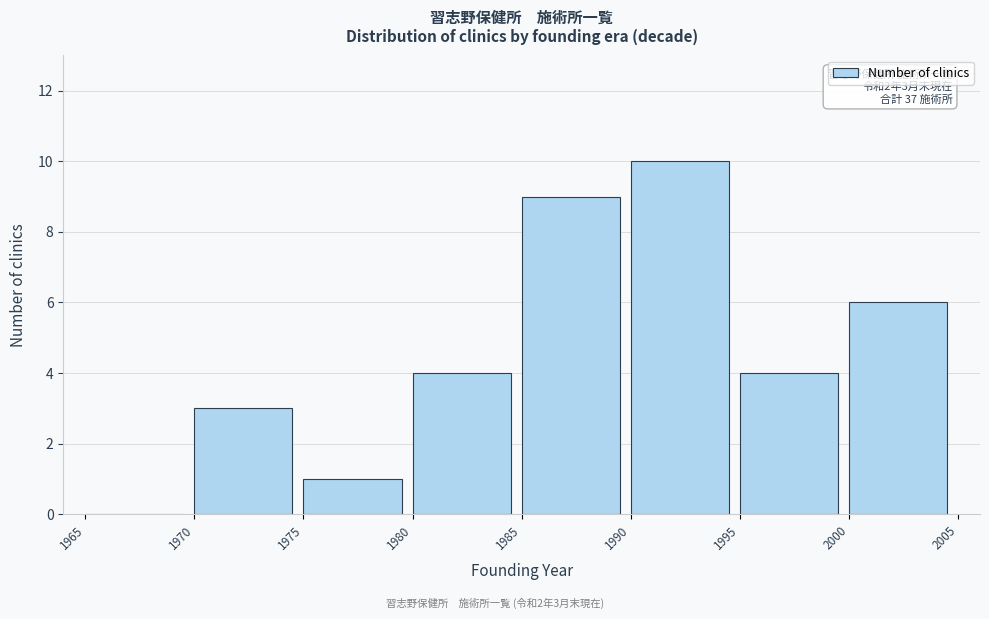

Over which range of the x-axis is the bar tallest?

1990 to 1995